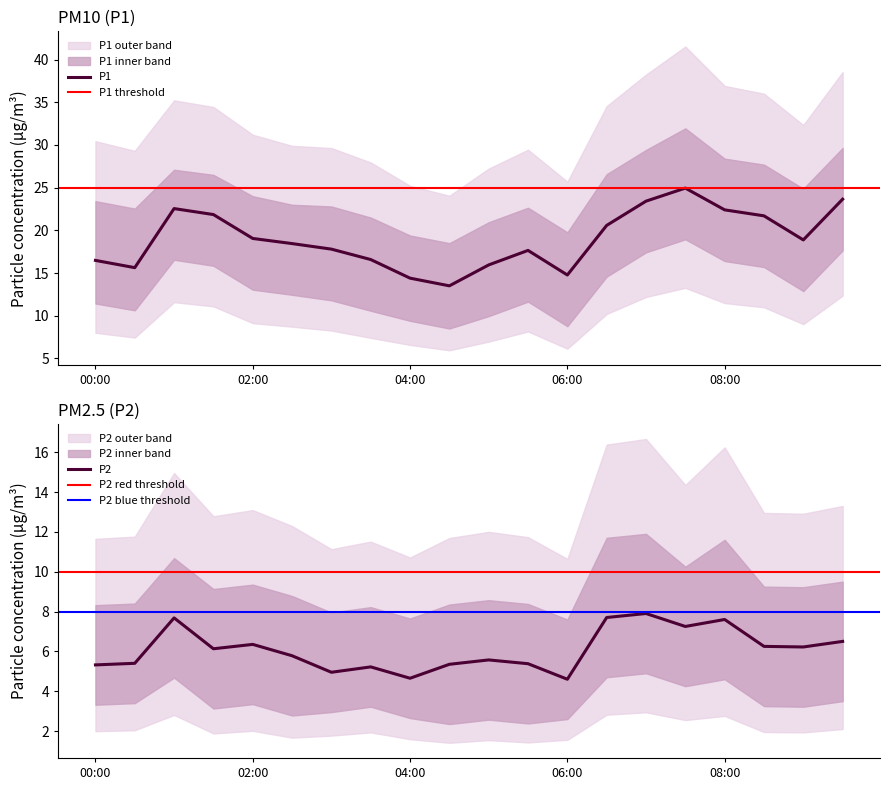

Reading left to right, list all the values displayed in this chart.

P1: 16.5	15.6	22.6	21.9	19.1	18.4	17.8	16.6	14.4	13.5	15.9	17.6	14.8	20.6	23.4	24.9	22.4	21.7	18.9	23.6
P1_upper: 23.4	22.6	27.1	26.5	24.0	23.0	22.8	21.5	19.4	18.5	20.9	22.6	19.8	26.6	29.4	31.9	28.4	27.7	24.9	29.6
P1_lower: 11.4	10.6	16.6	15.8	13.1	12.4	11.8	10.6	9.4	8.5	9.9	11.7	8.8	14.6	17.4	18.9	16.4	15.7	12.9	17.6
P2: 5.3	5.4	7.7	6.1	6.3	5.8	5.0	5.2	4.7	5.3	5.6	5.4	4.6	7.7	7.9	7.2	7.6	6.2	6.2	6.5
P2_upper: 8.3	8.4	10.7	9.1	9.3	8.8	8.0	8.2	7.7	8.3	8.6	8.4	7.6	11.7	11.9	10.2	11.6	9.2	9.2	9.5
P2_lower: 3.3	3.4	4.7	3.1	3.4	2.8	3.0	3.2	2.6	2.4	2.6	2.4	2.6	4.7	4.9	4.2	4.6	3.2	3.2	3.5